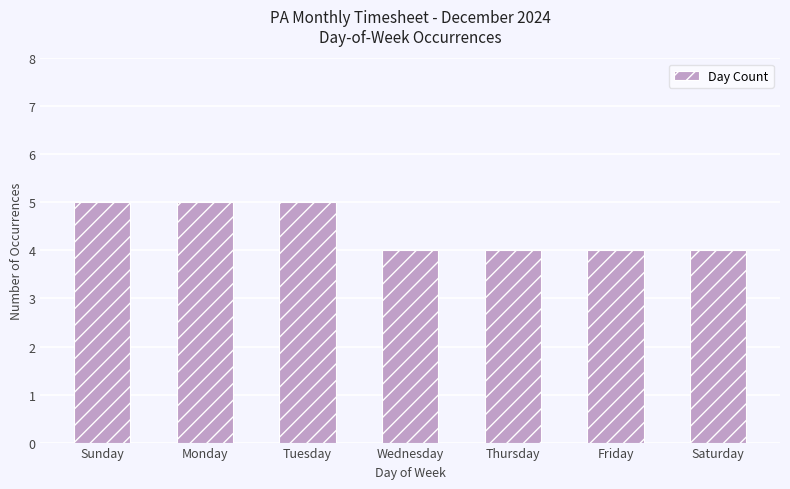

What is the approximate value at Wednesday?

4